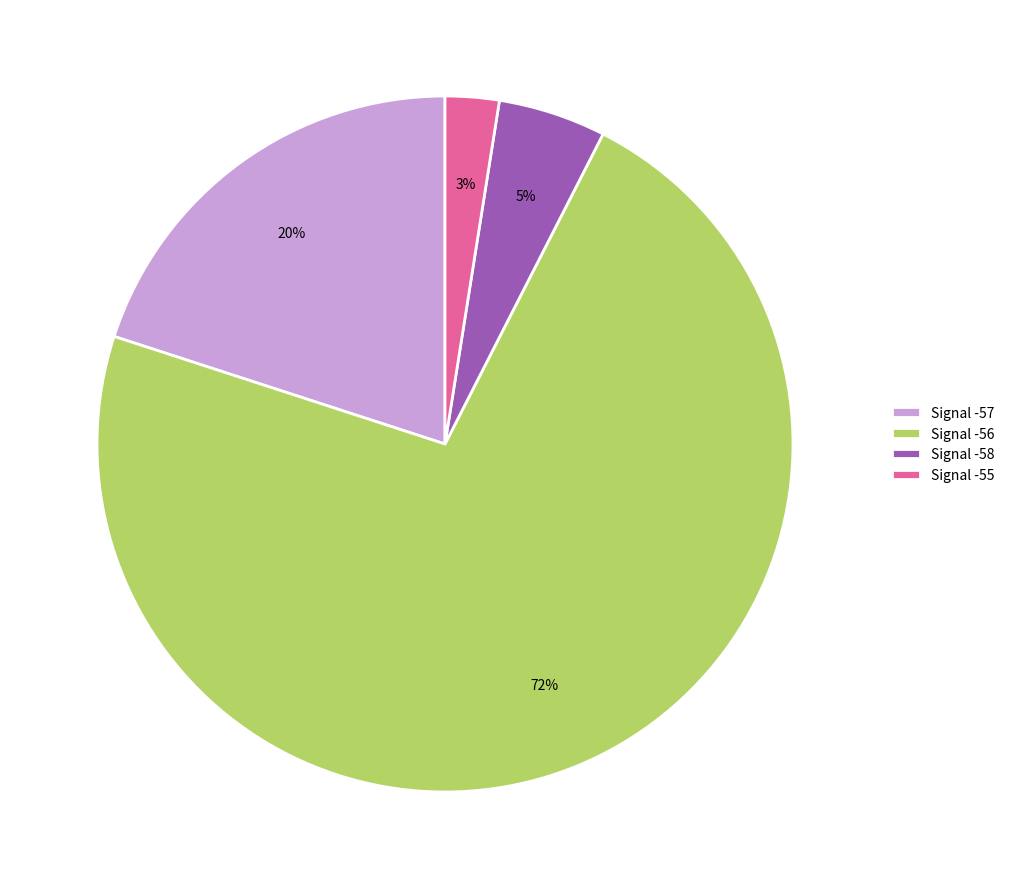

Which slice is the smallest?

Signal -55